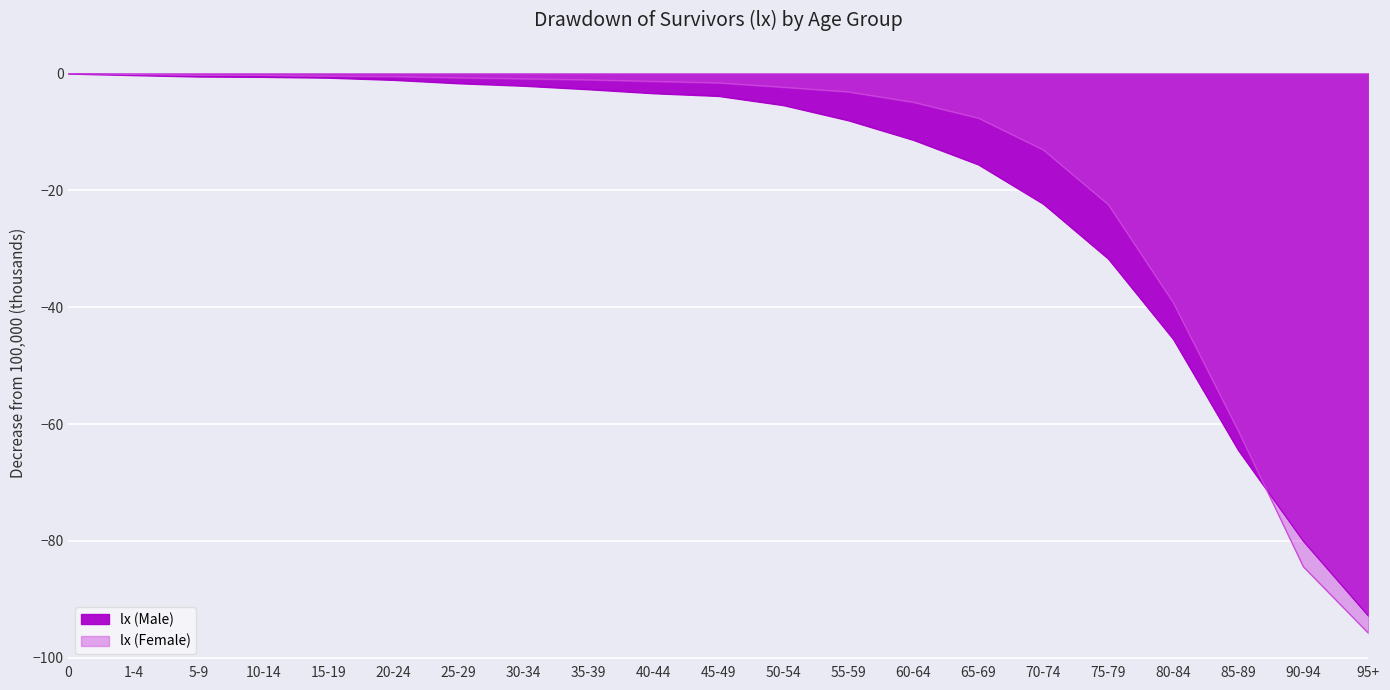

Which has a higher value, 1-4 or 60-64?

1-4